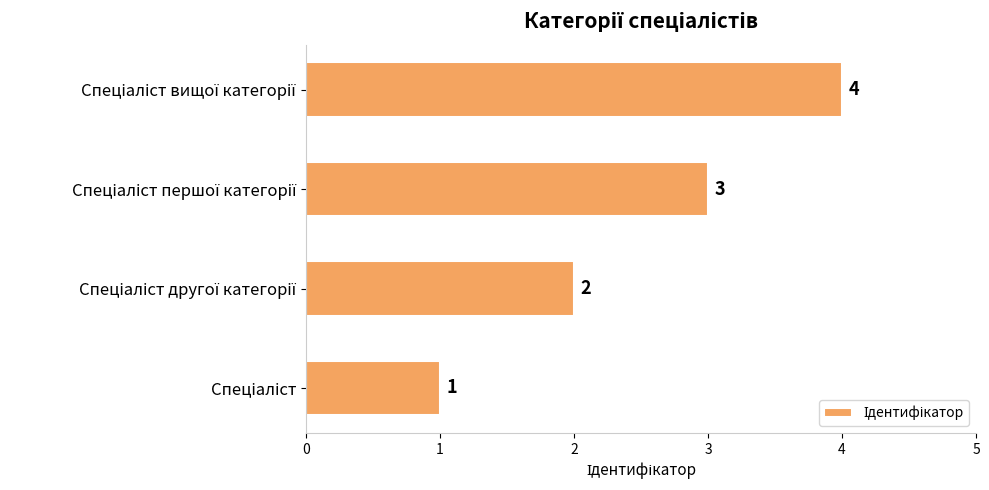

What is the maximum value shown in the chart?

4